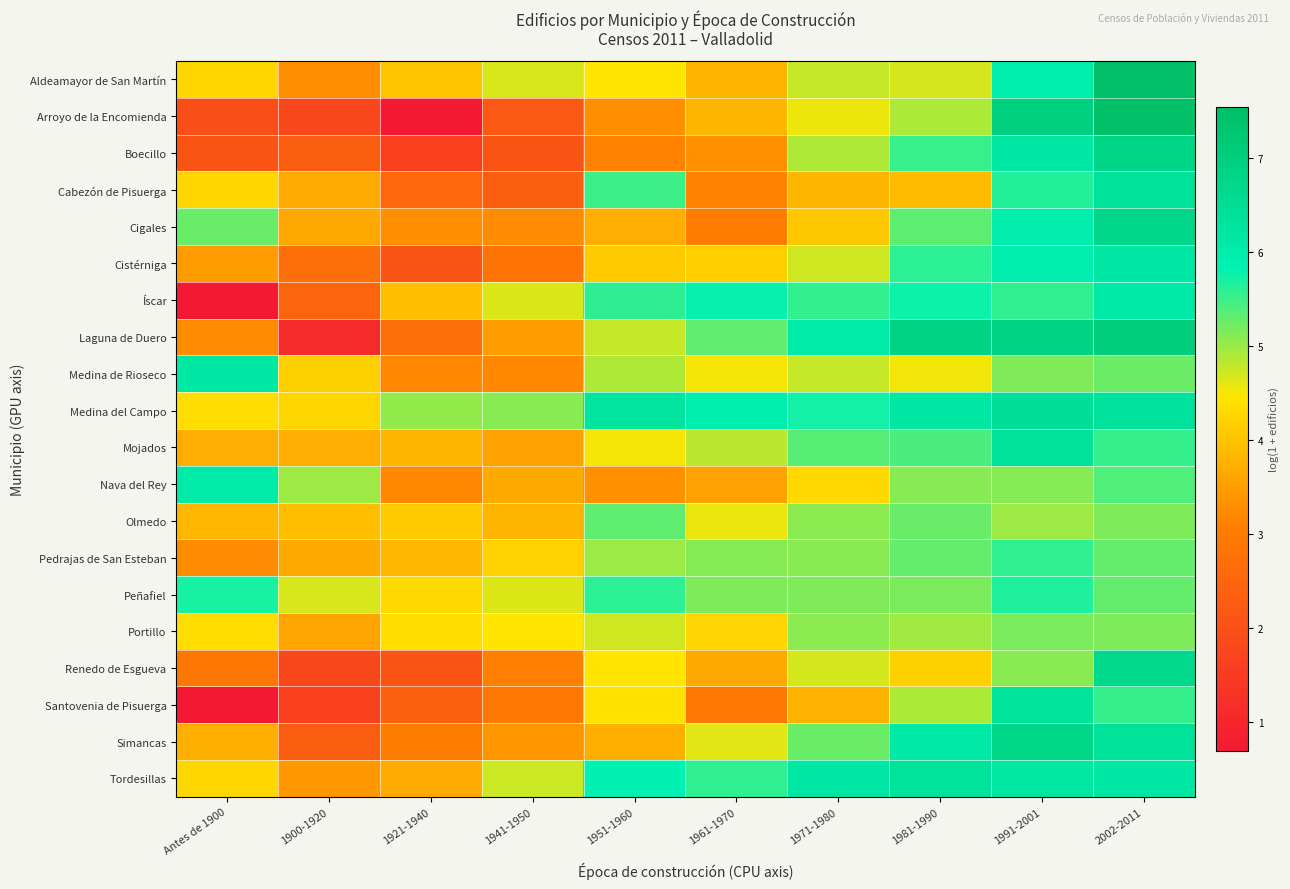

How many categories are shown in the chart?

10